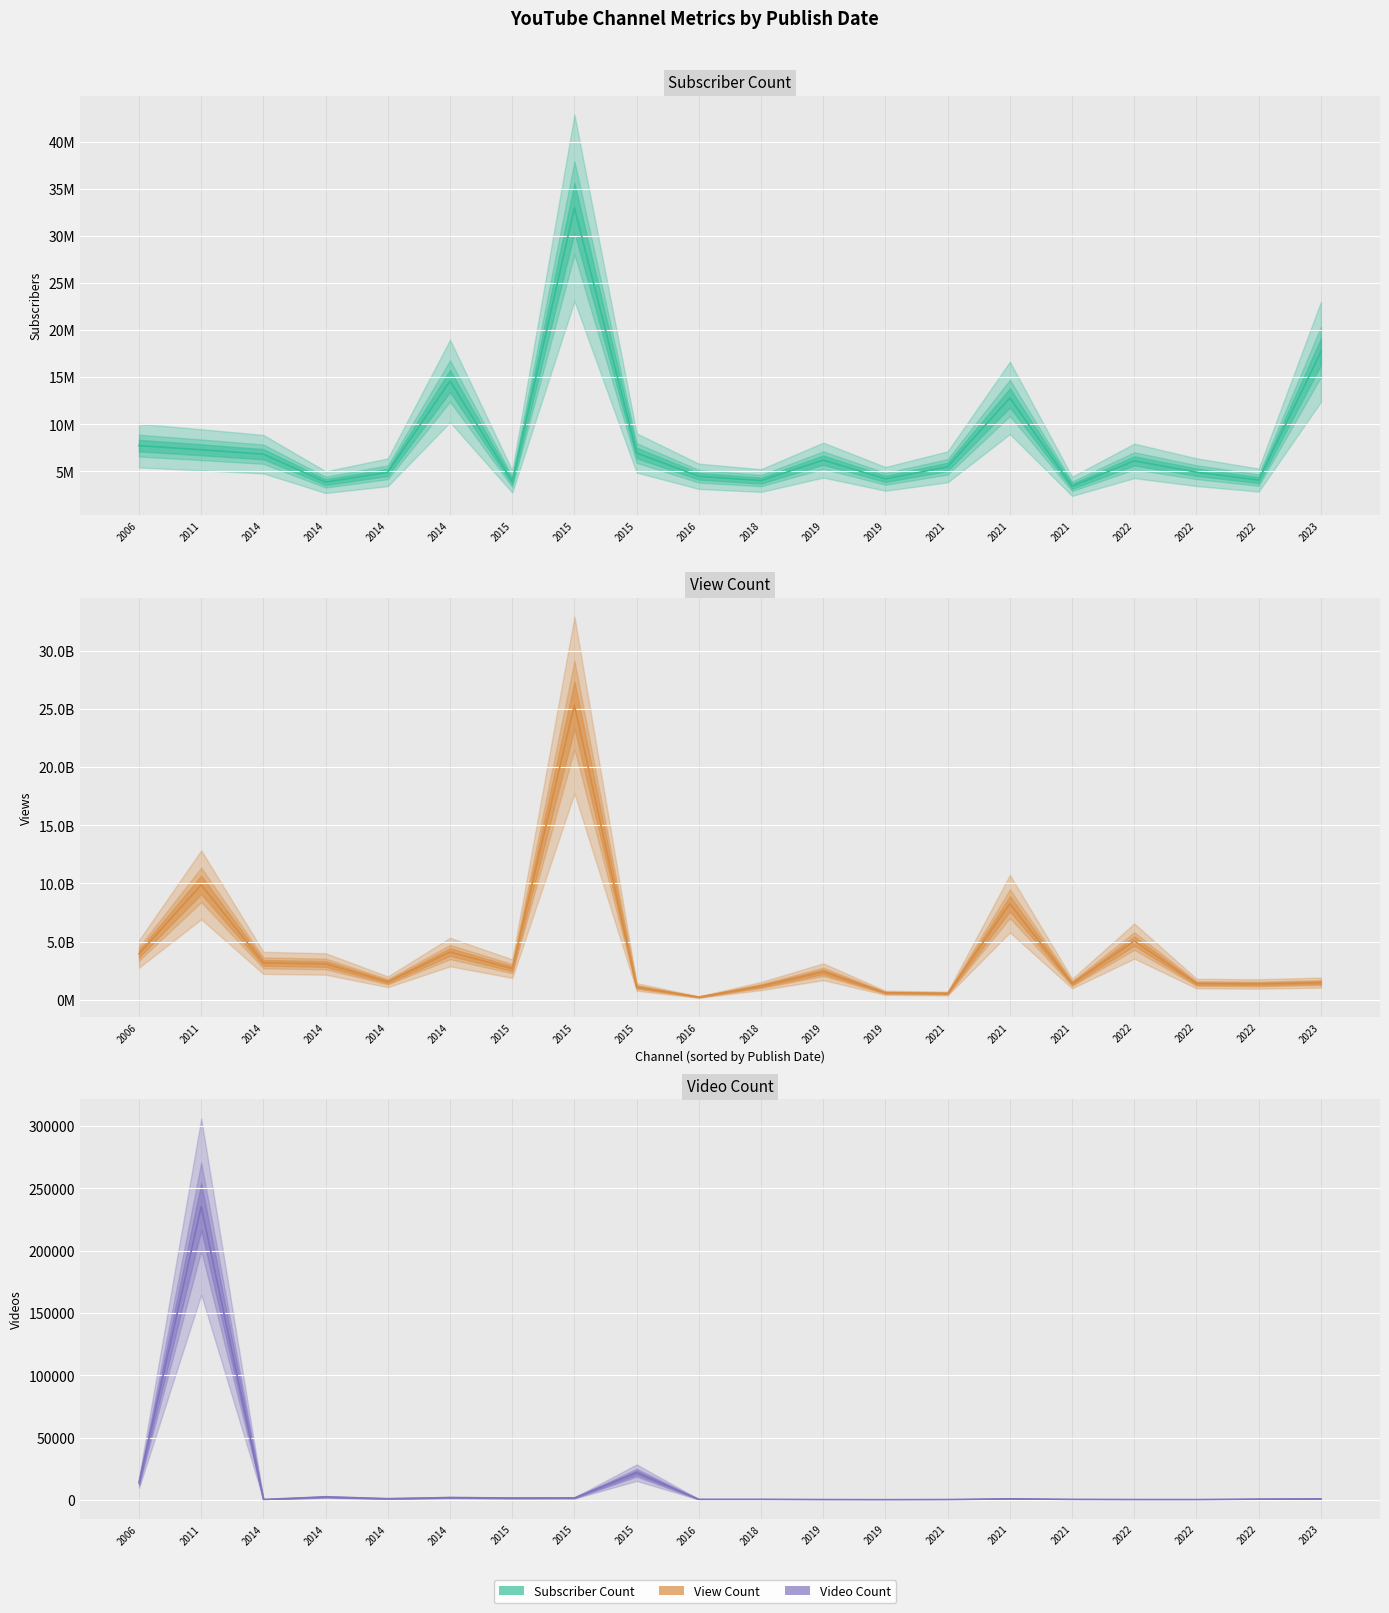

Which label corresponds to the smallest value in the chart?

14